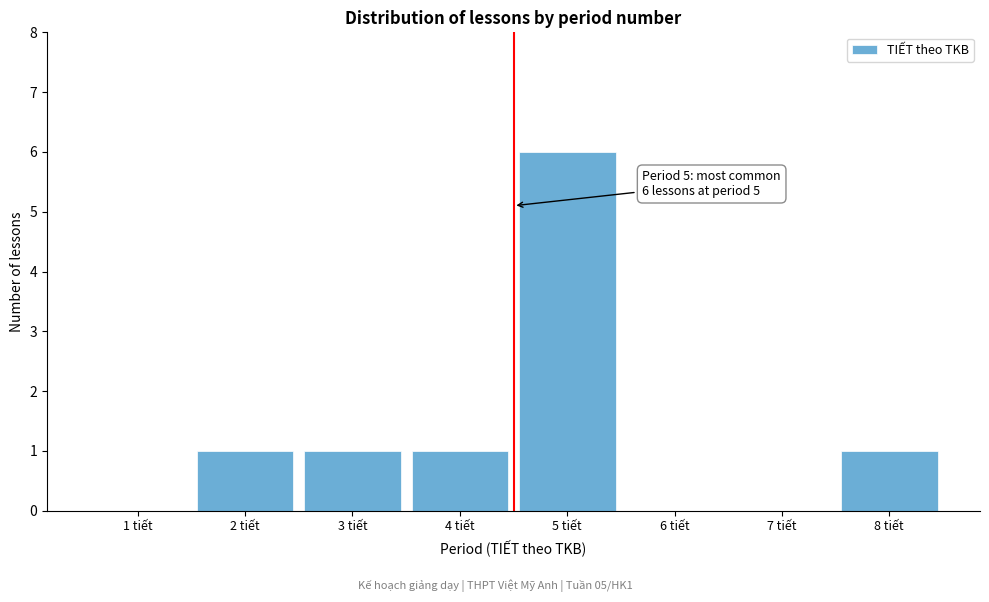

Reading left to right, what are all the values shown in this chart?

1 tiết=0	2 tiết=1	3 tiết=1	4 tiết=1	5 tiết=6	6 tiết=0	7 tiết=0	8 tiết=1